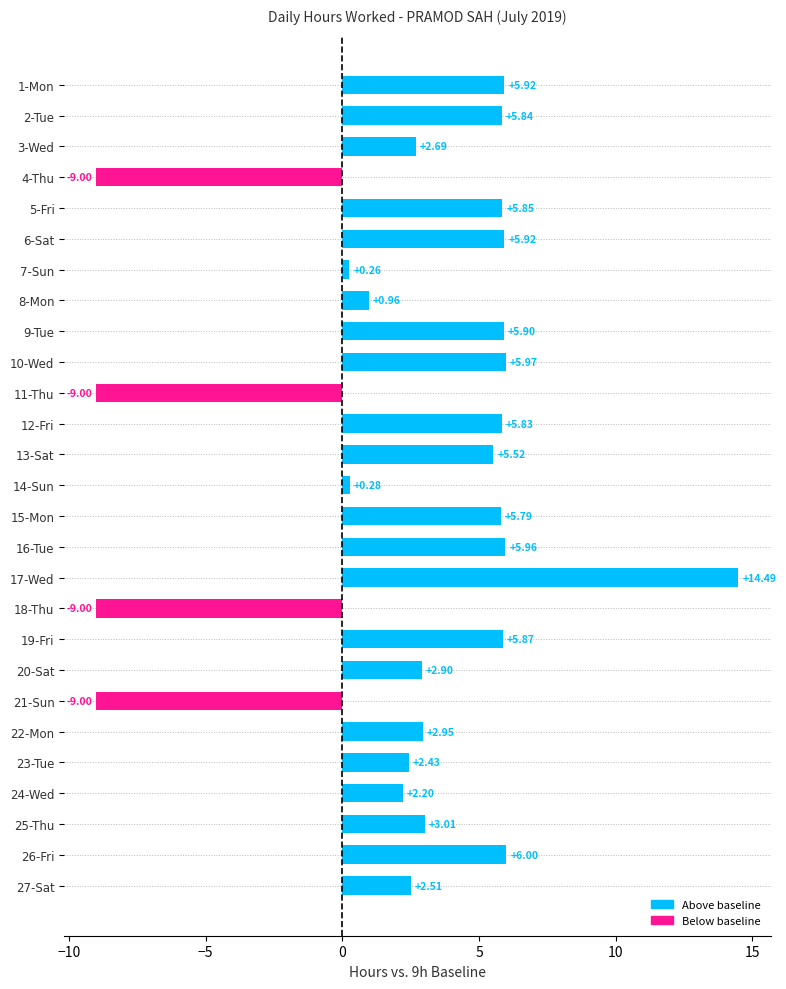

How many positive values are there?

23